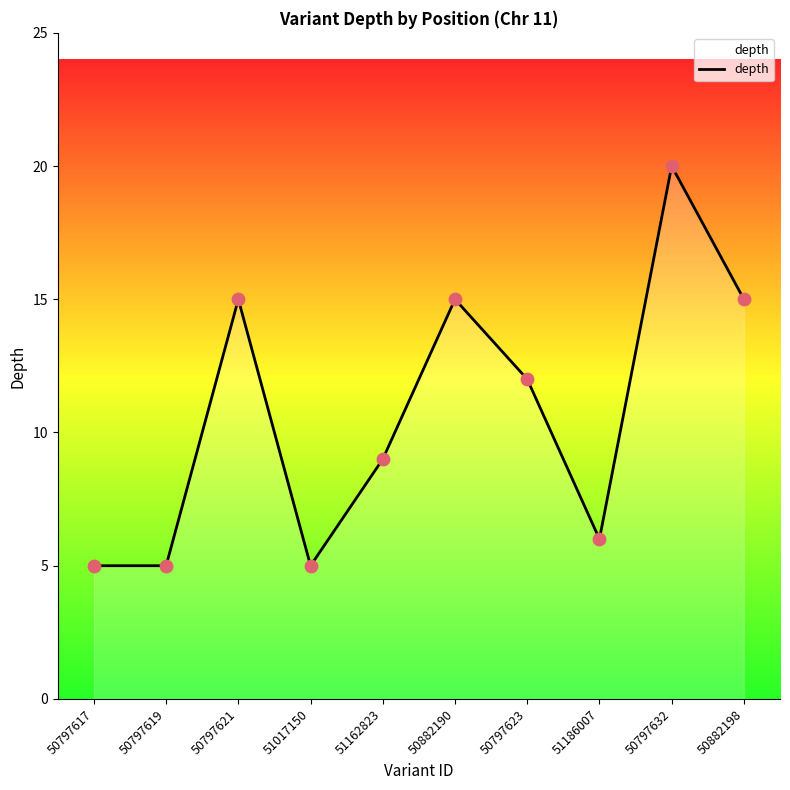

Between 50882198 and 51186007, which is larger?

50882198